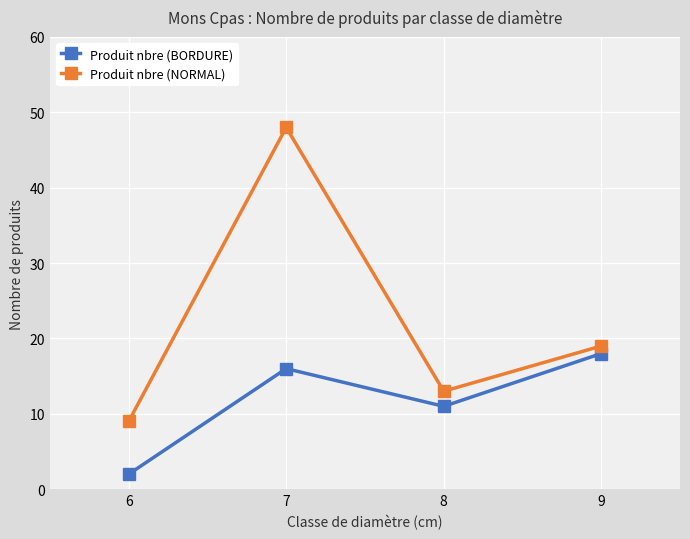

What is the difference between the Produit nbre (BORDURE) values at 7 and 9?

2